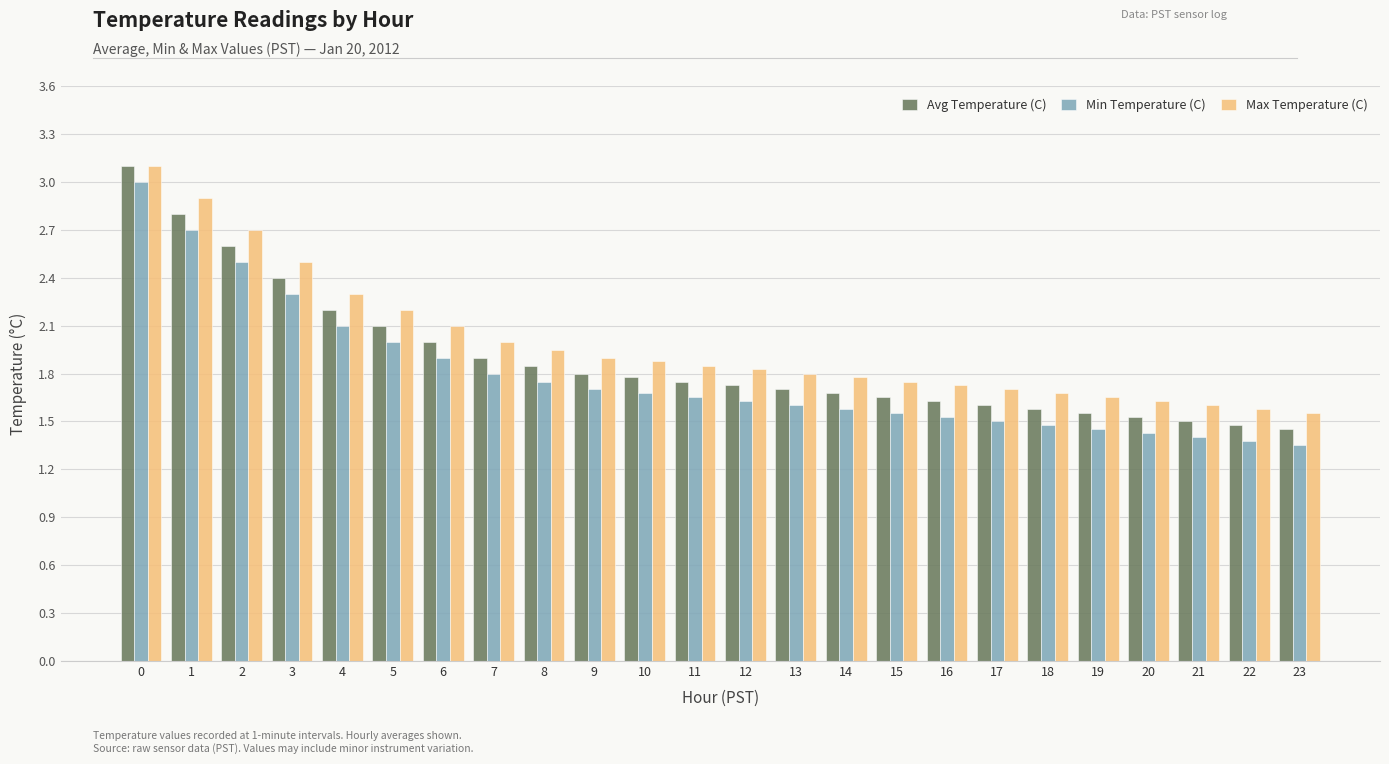

What is the difference between the highest and lowest values at 3?

0.2